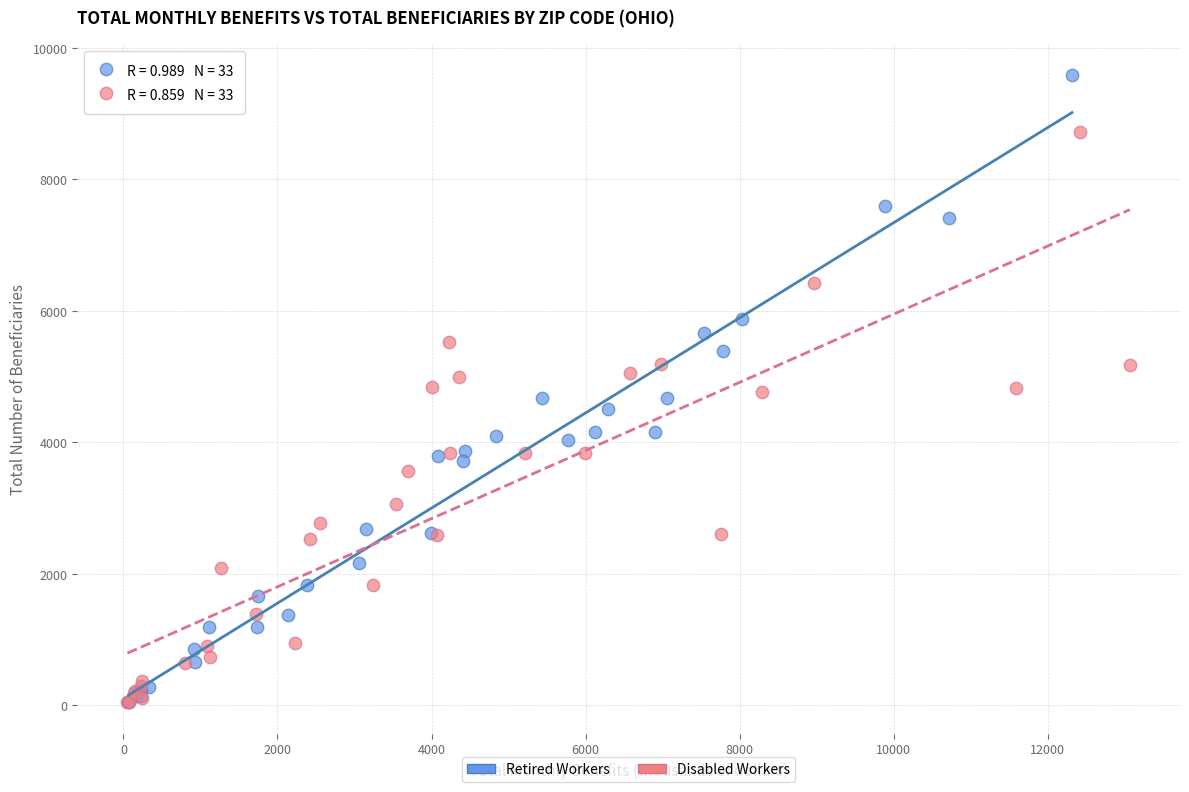

Which series has the widest spread of Y values?

Retired Workers